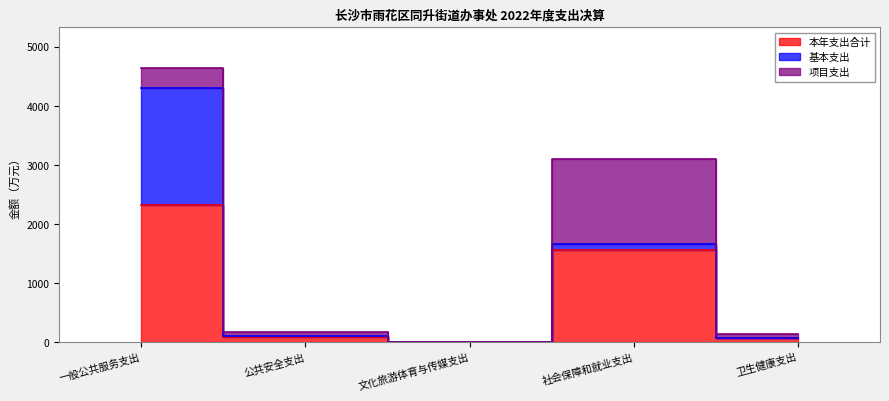

What is the difference between the second highest and minimum values in the 项目支出 series?

331.6